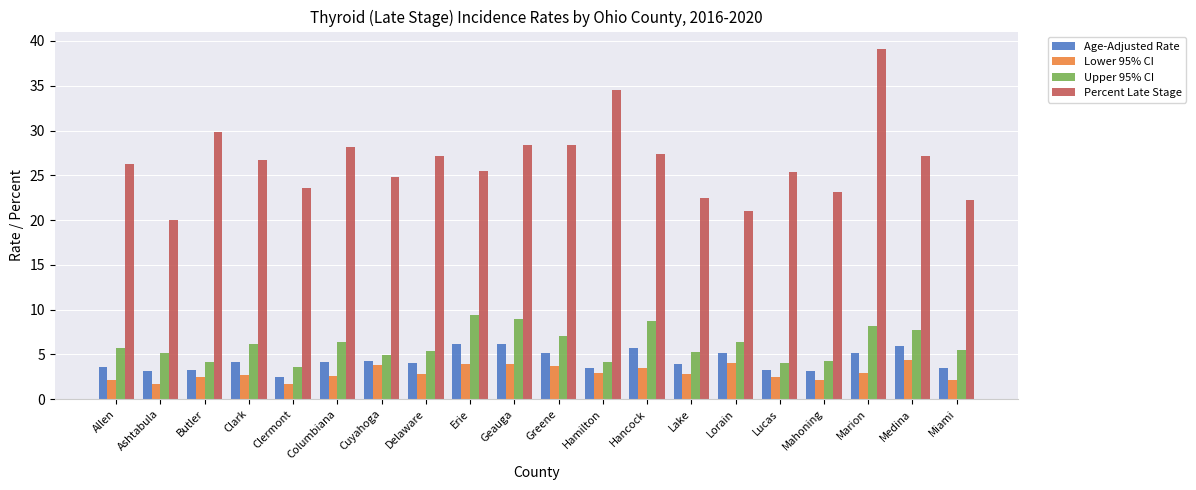

What is the maximum value shown in the chart?

39.1